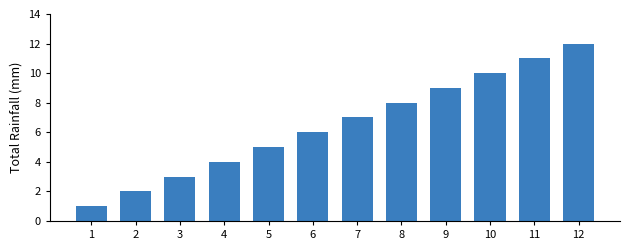

What is the sum of all values?

78